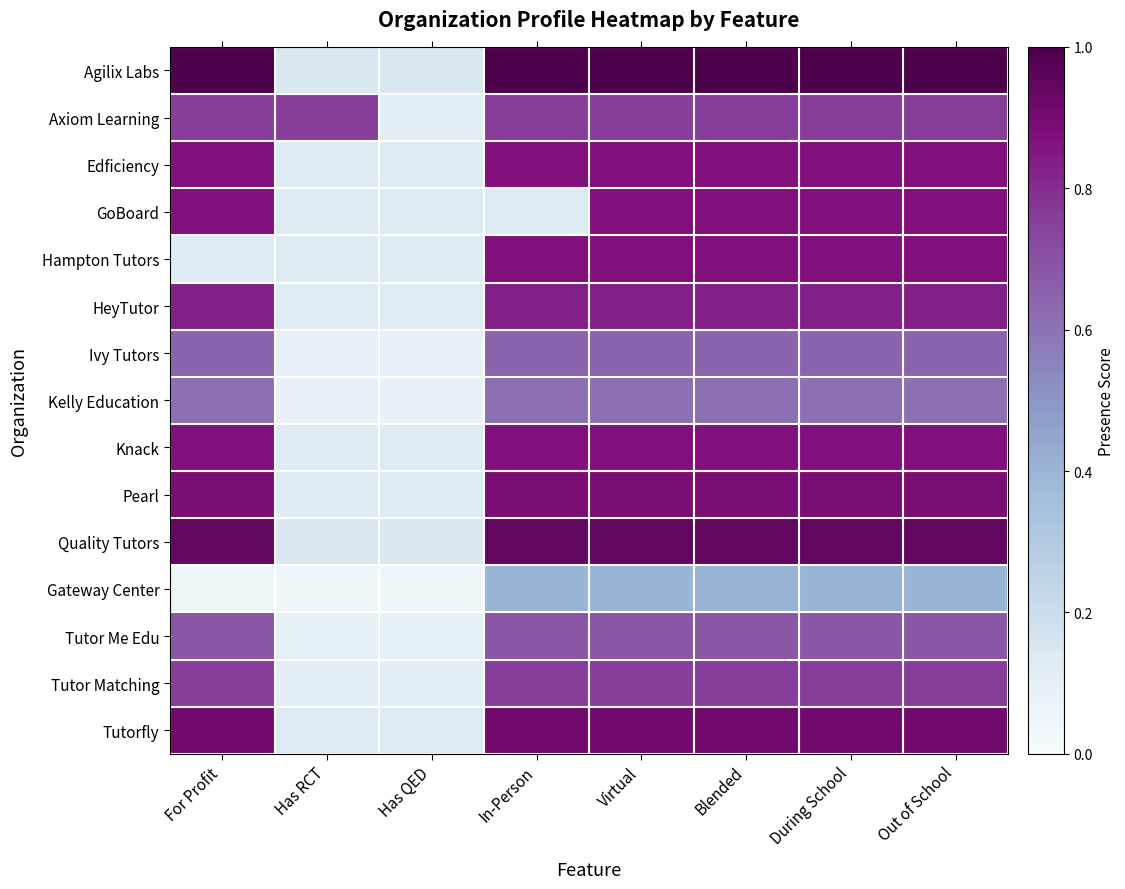

At how many categories does at least one series exceed 0?

8